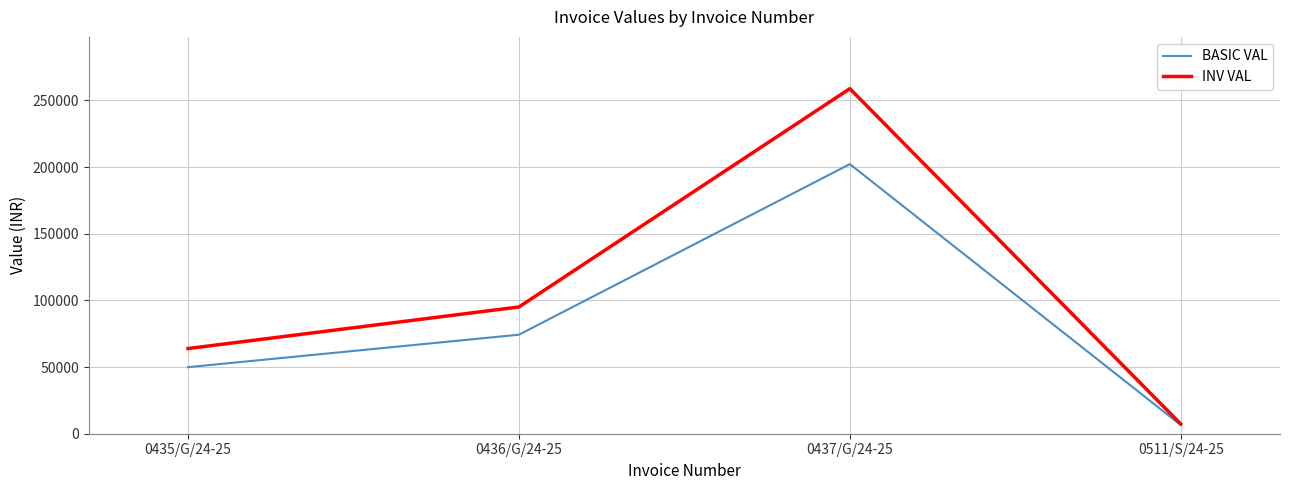

What are all the series names shown in the legend?

BASIC VAL, INV VAL